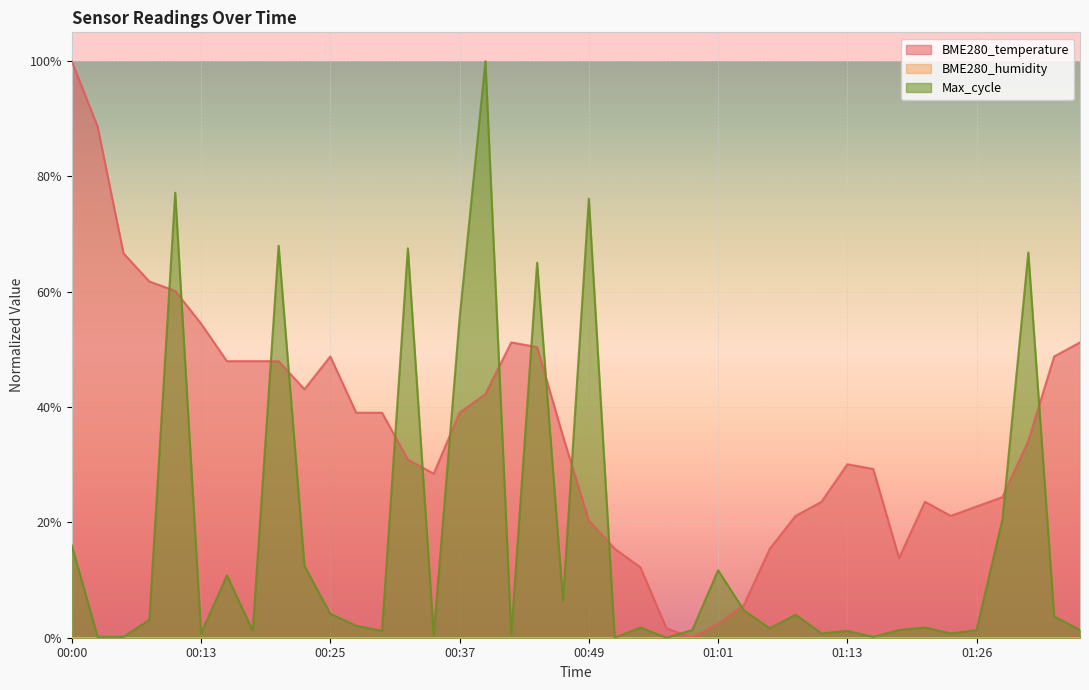

What is the label of the 21st point from the left?

00:49